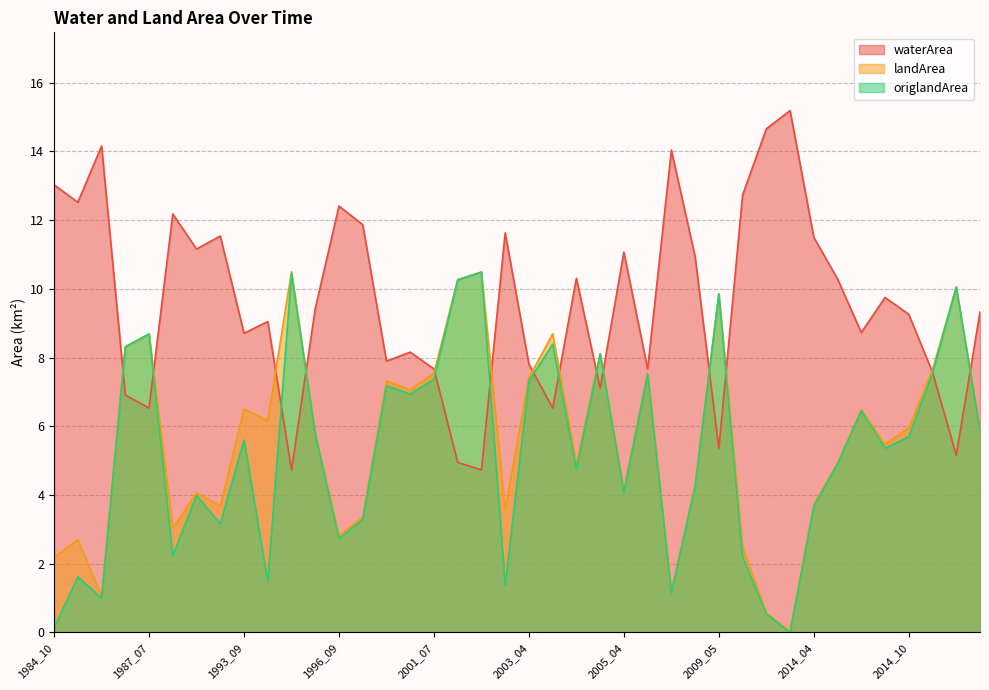

Reading left to right, list all the values displayed in this chart.

waterArea: 13.0	12.5	14.2	6.9	6.5	12.2	11.2	11.5	8.7	9.1	4.7	9.4	12.4	11.9	7.9	8.2	7.7	5.0	4.7	11.6	7.8	6.5	10.3	7.1	11.1	7.7	14.0	10.9	5.4	12.7	14.7	15.2	11.5	10.3	8.7	9.8	9.3	7.6	5.2	9.3
landArea: 2.2	2.7	1.1	8.3	8.7	3.0	4.1	3.7	6.5	6.2	10.5	5.8	2.8	3.4	7.3	7.1	7.5	10.3	10.5	3.6	7.4	8.7	4.9	8.1	4.2	7.5	1.2	4.3	9.9	2.5	0.6	0.0	3.7	4.9	6.5	5.5	6.0	7.7	10.1	5.9
origlandArea: 0.1	1.6	1.0	8.3	8.7	2.2	4.0	3.2	5.6	1.5	10.4	5.8	2.7	3.3	7.2	6.9	7.4	10.3	10.5	1.4	7.3	8.4	4.7	8.1	4.1	7.5	1.1	4.3	9.8	2.2	0.5	0.0	3.7	4.9	6.5	5.4	5.7	7.5	10.1	5.9